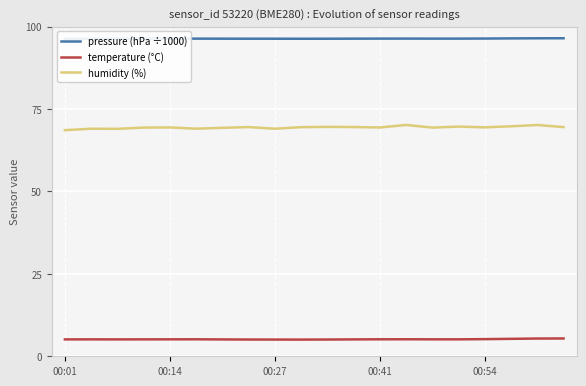

What is the maximum value for pressure (hPa ÷1000)?

96.5